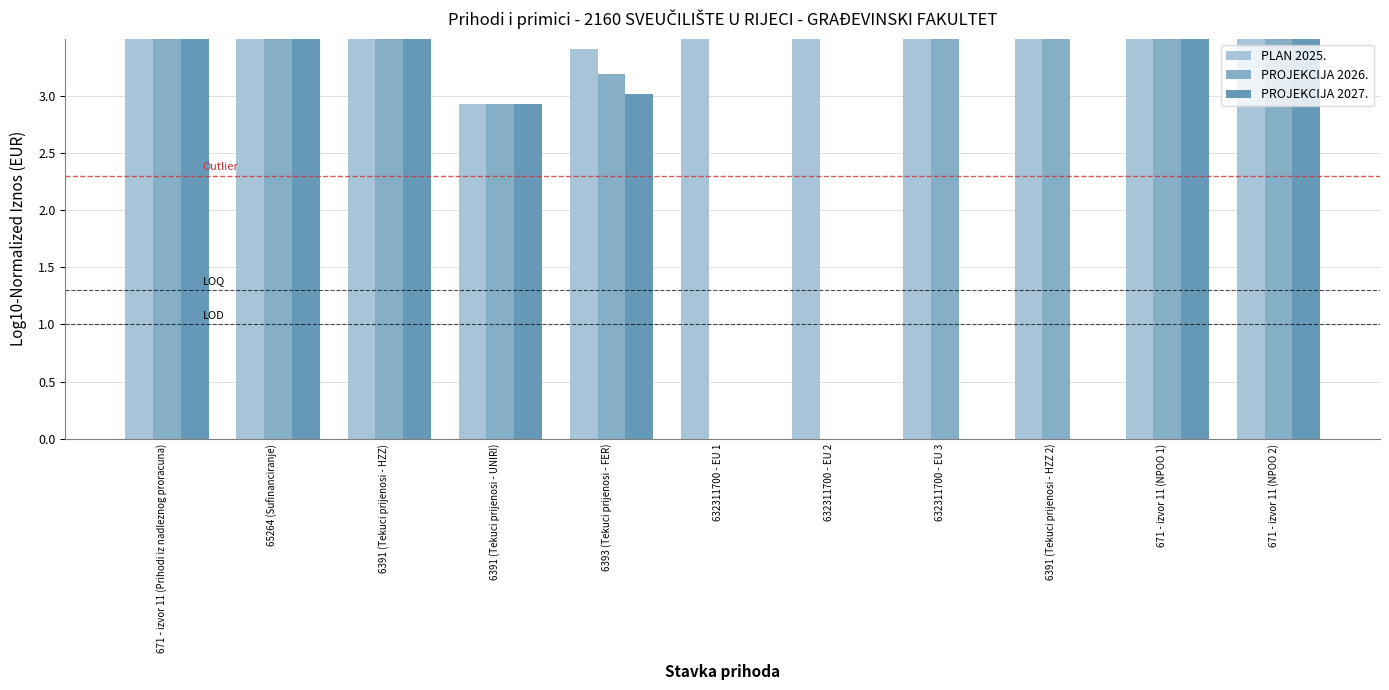

What position from the left is 6391 (Tekuci prijenosi - HZZ 2)?

9